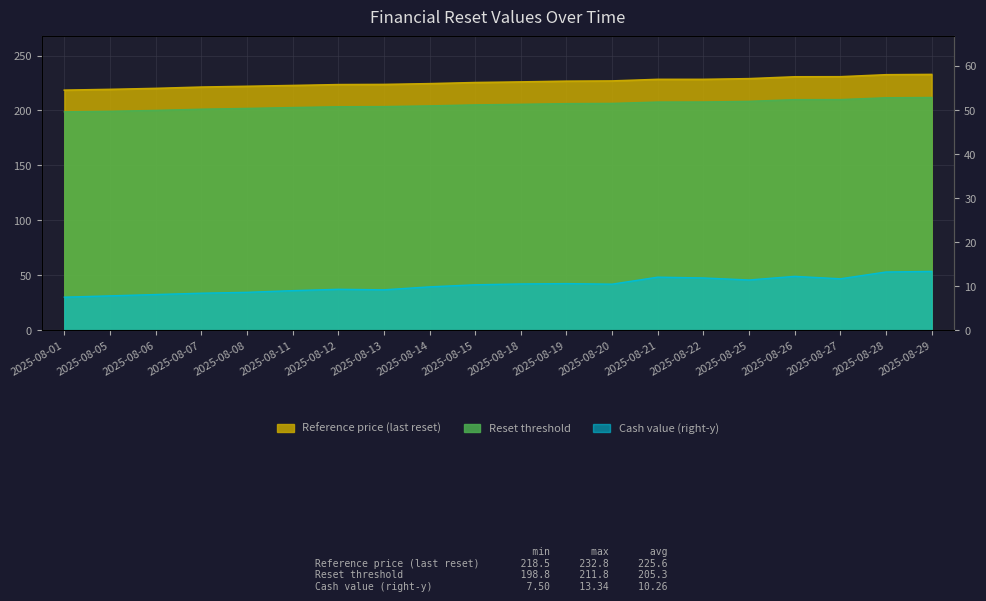

What are all the series names shown in the legend?

Reference price (last reset), Reset threshold, Cash value